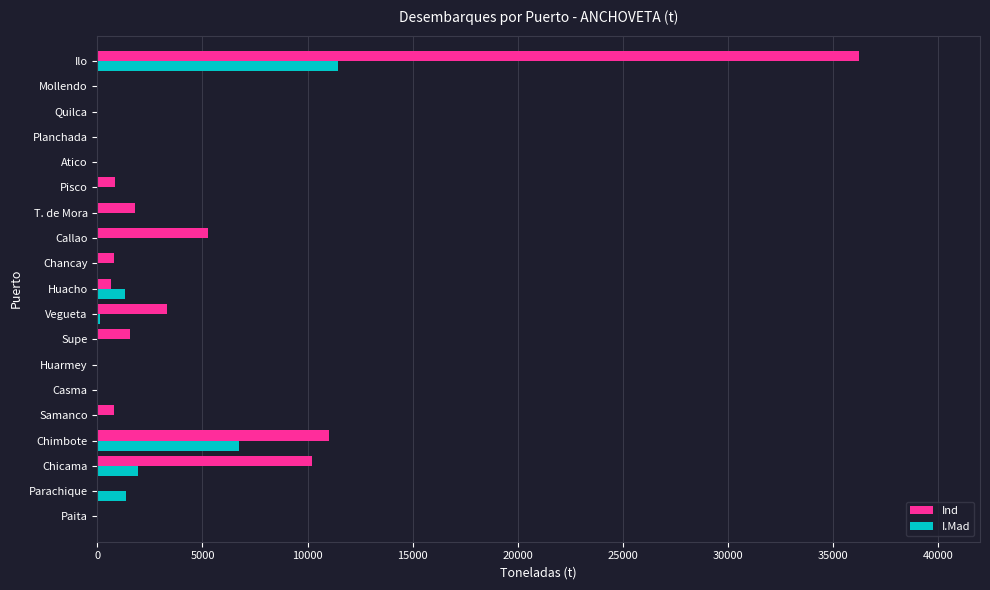

At which category is the sum across all series the highest?

Ilo